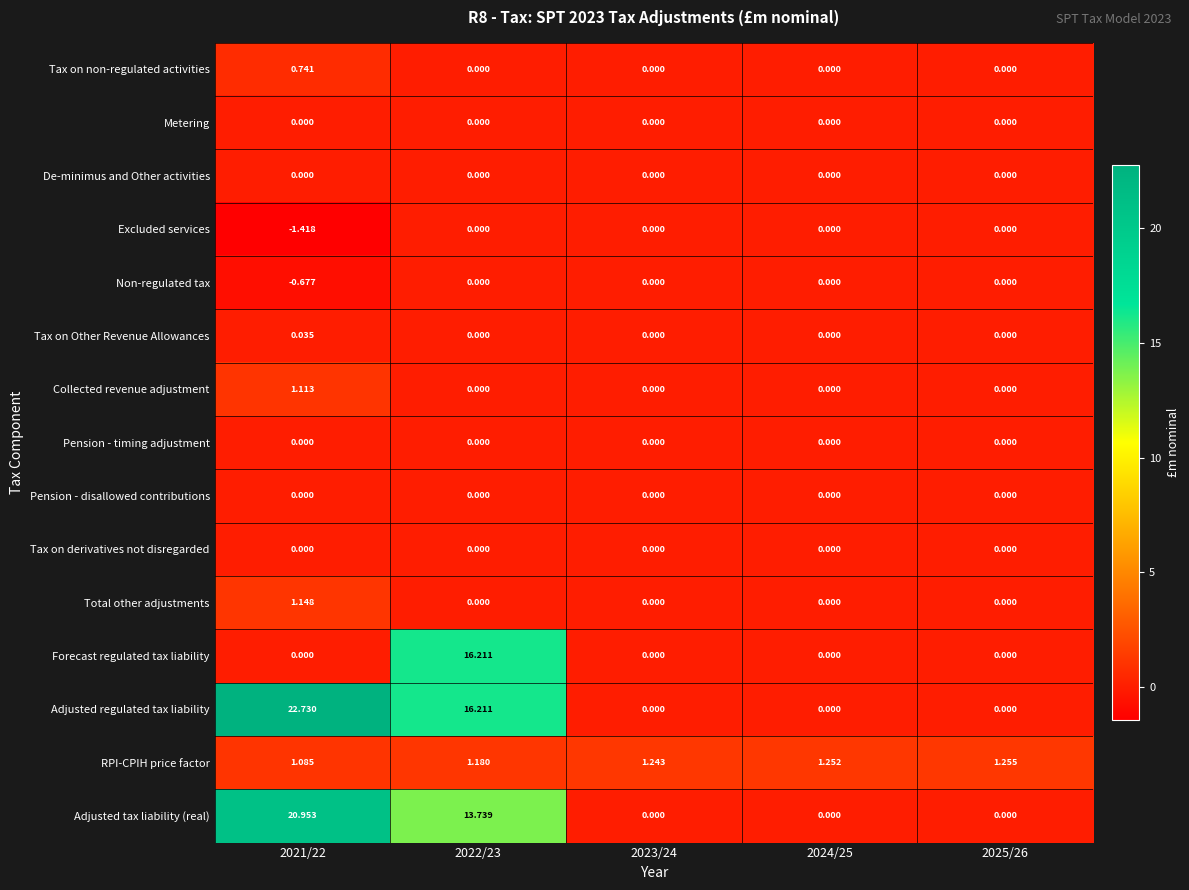

How many data points does each series have?

5